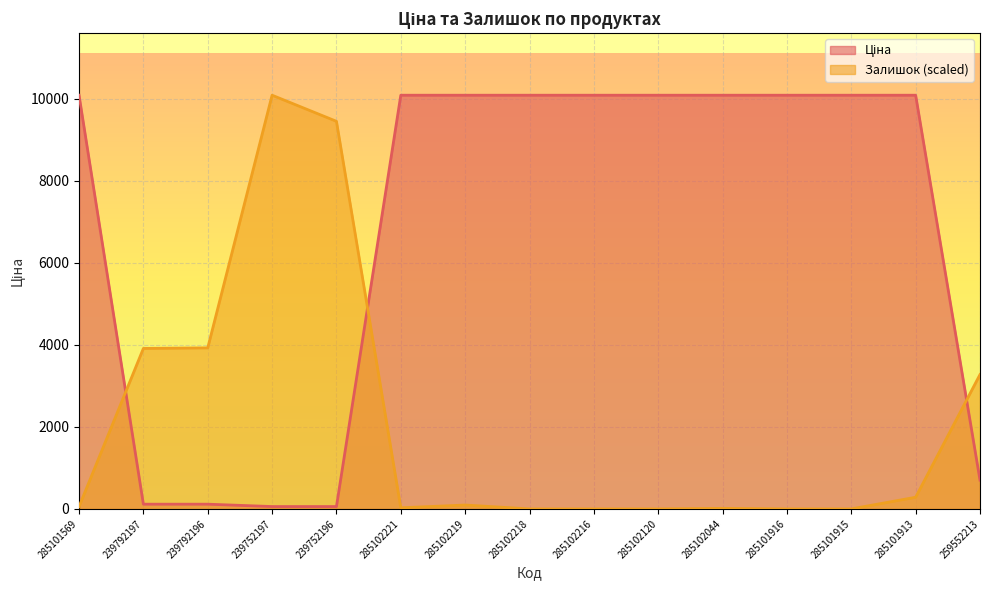

Where does the Залишок series first go above 54?

285101569